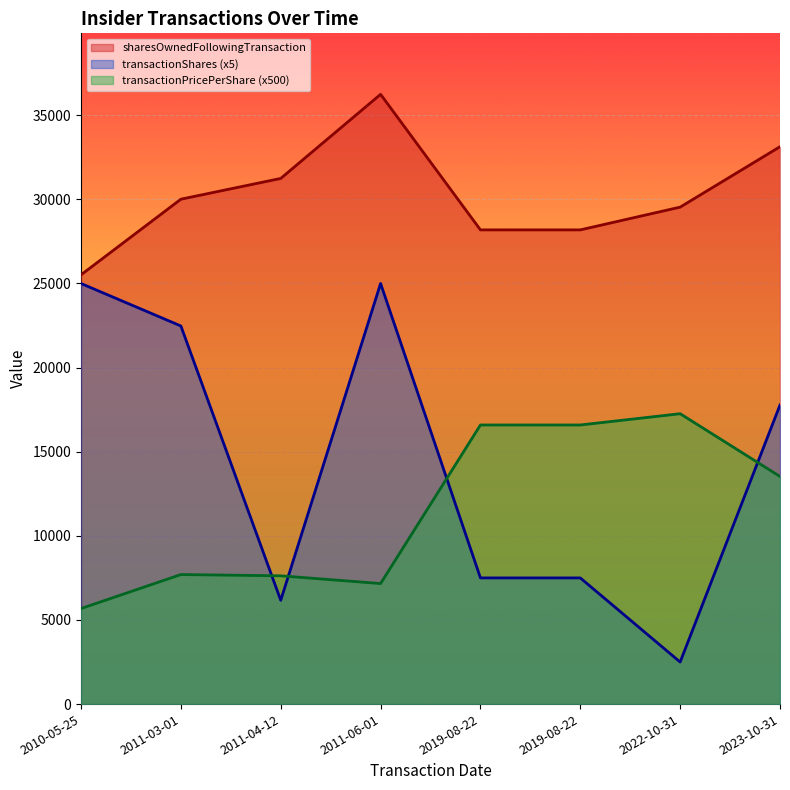

Is it true that sharesOwnedFollowingTransaction equals 28187.0 at 2019-08-22?

True